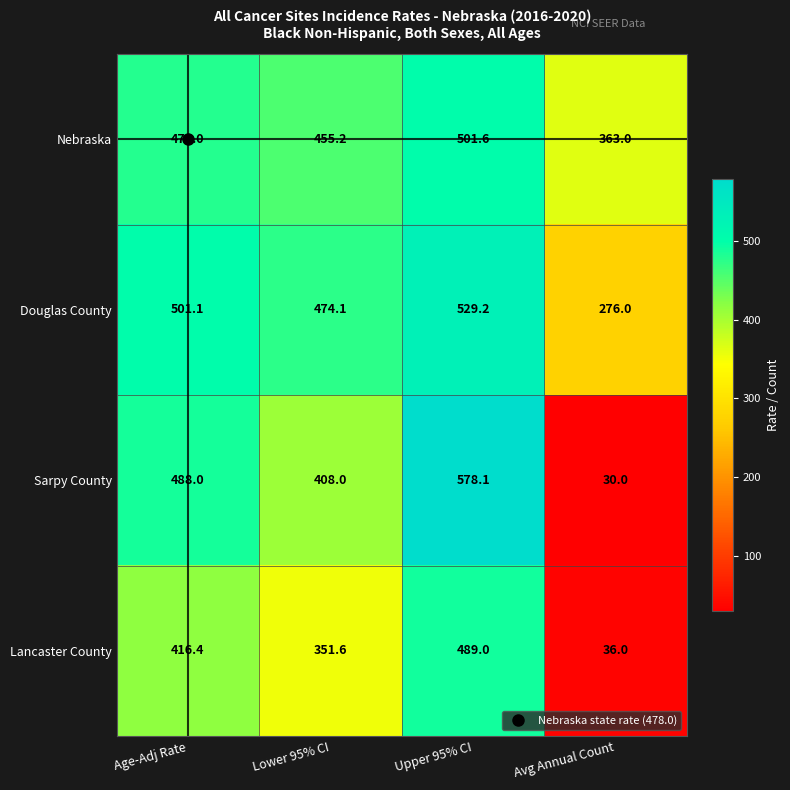

Is it true that Sarpy County equals 408.0 at Lower 95% CI?

True